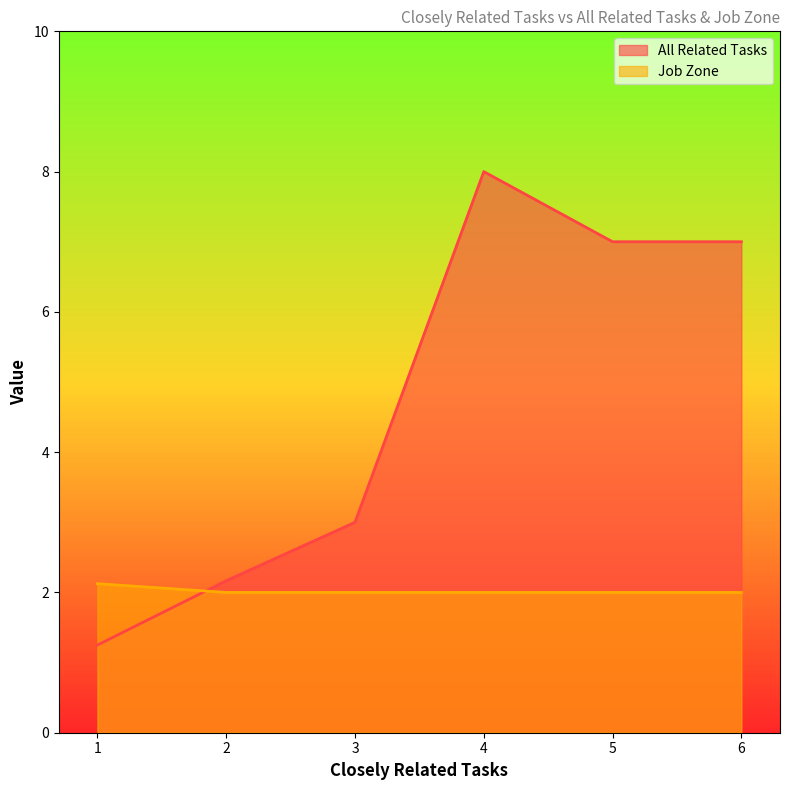

How many series are shown in this chart?

2